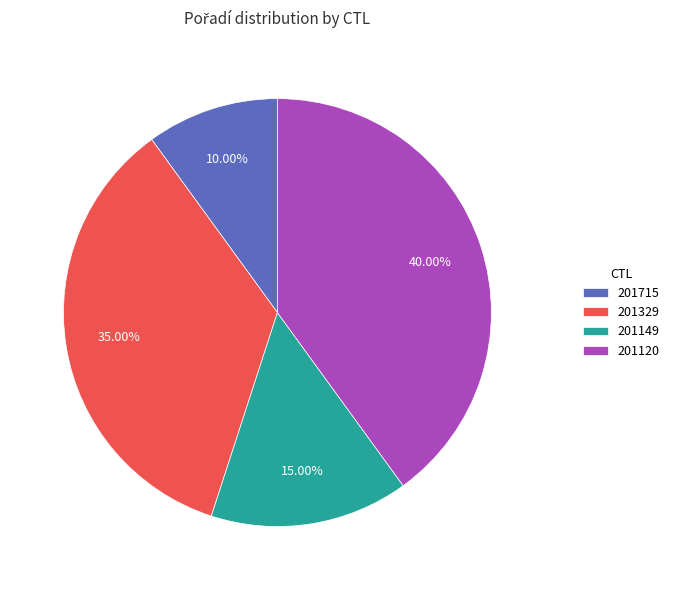

Combined, what portion of the pie is 201329 and 201715?

45.0%